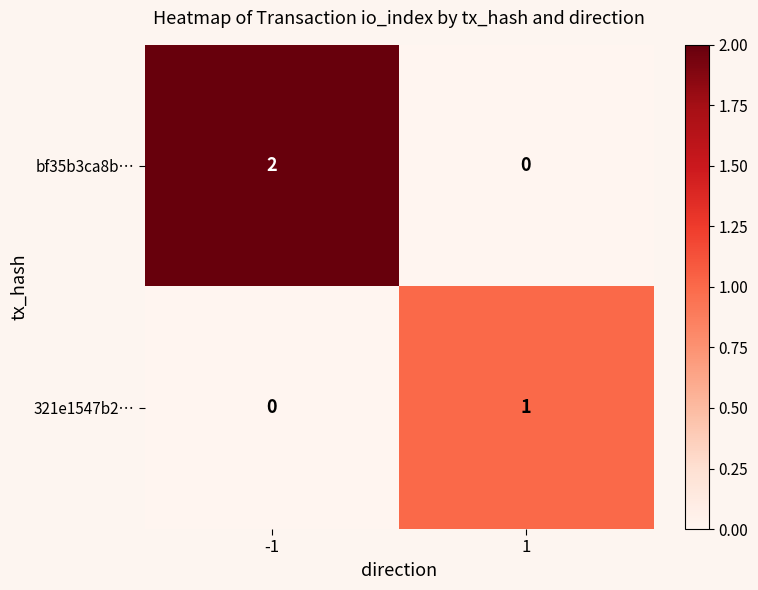

Where is 321e1547b2… nearest to the value 0?

-1